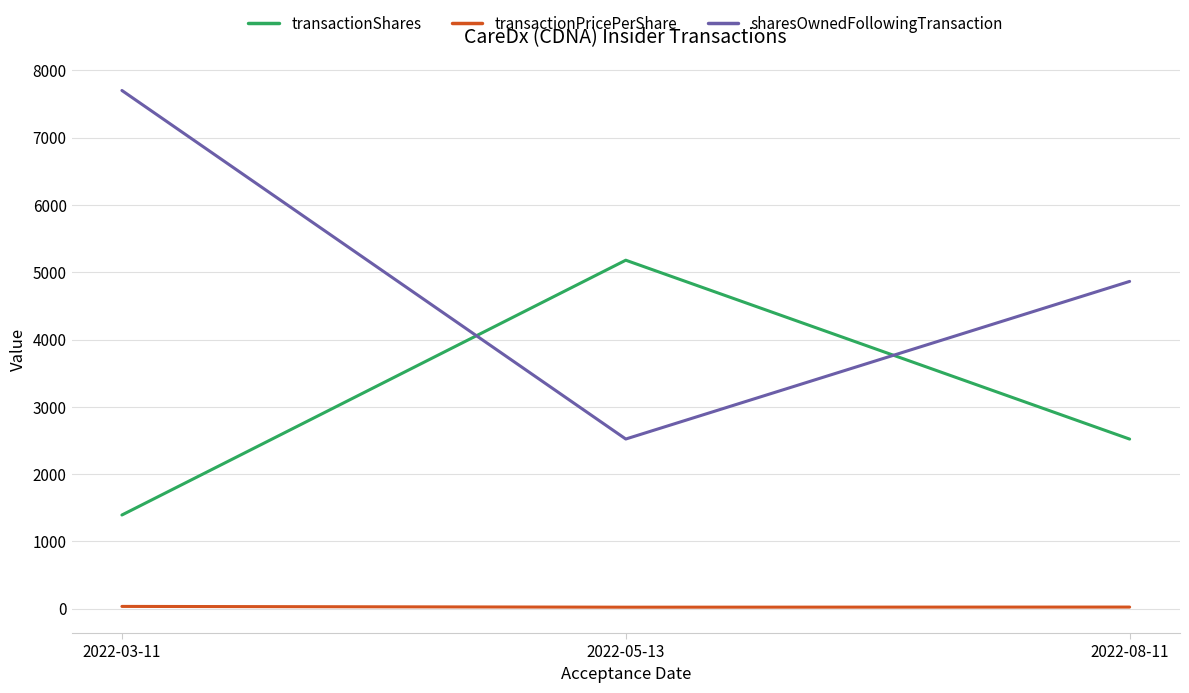

True or false: transactionPricePerShare has a value of 24.8 at 2022-08-11.

True